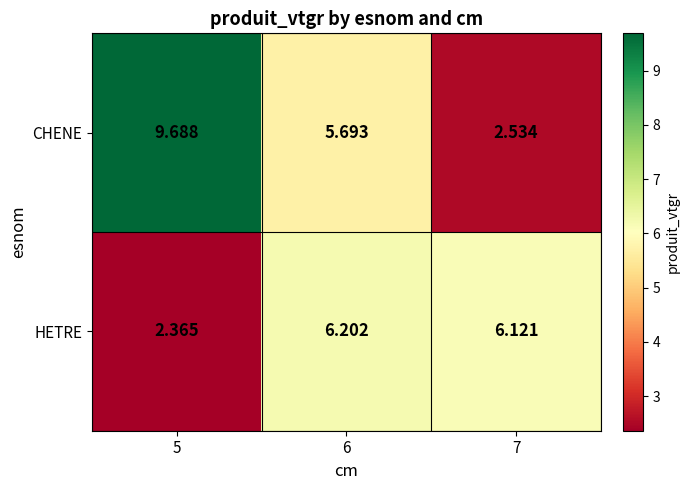

Which series has the largest range (max minus min)?

CHENE